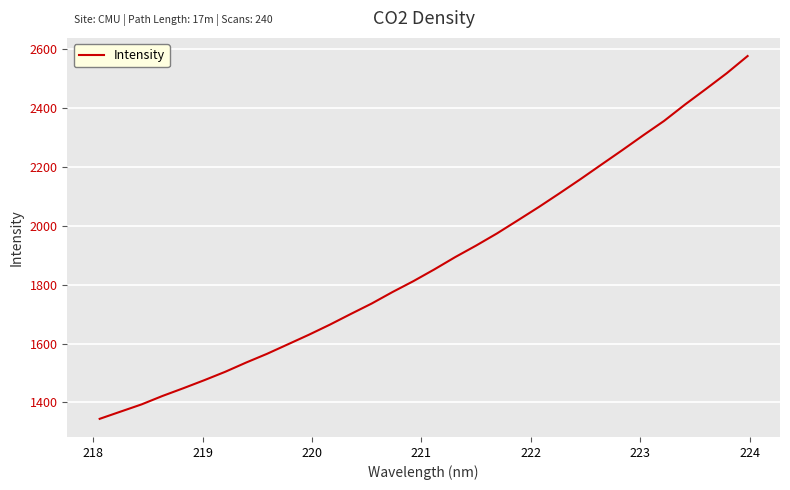

Count the number of data series in this chart.

1